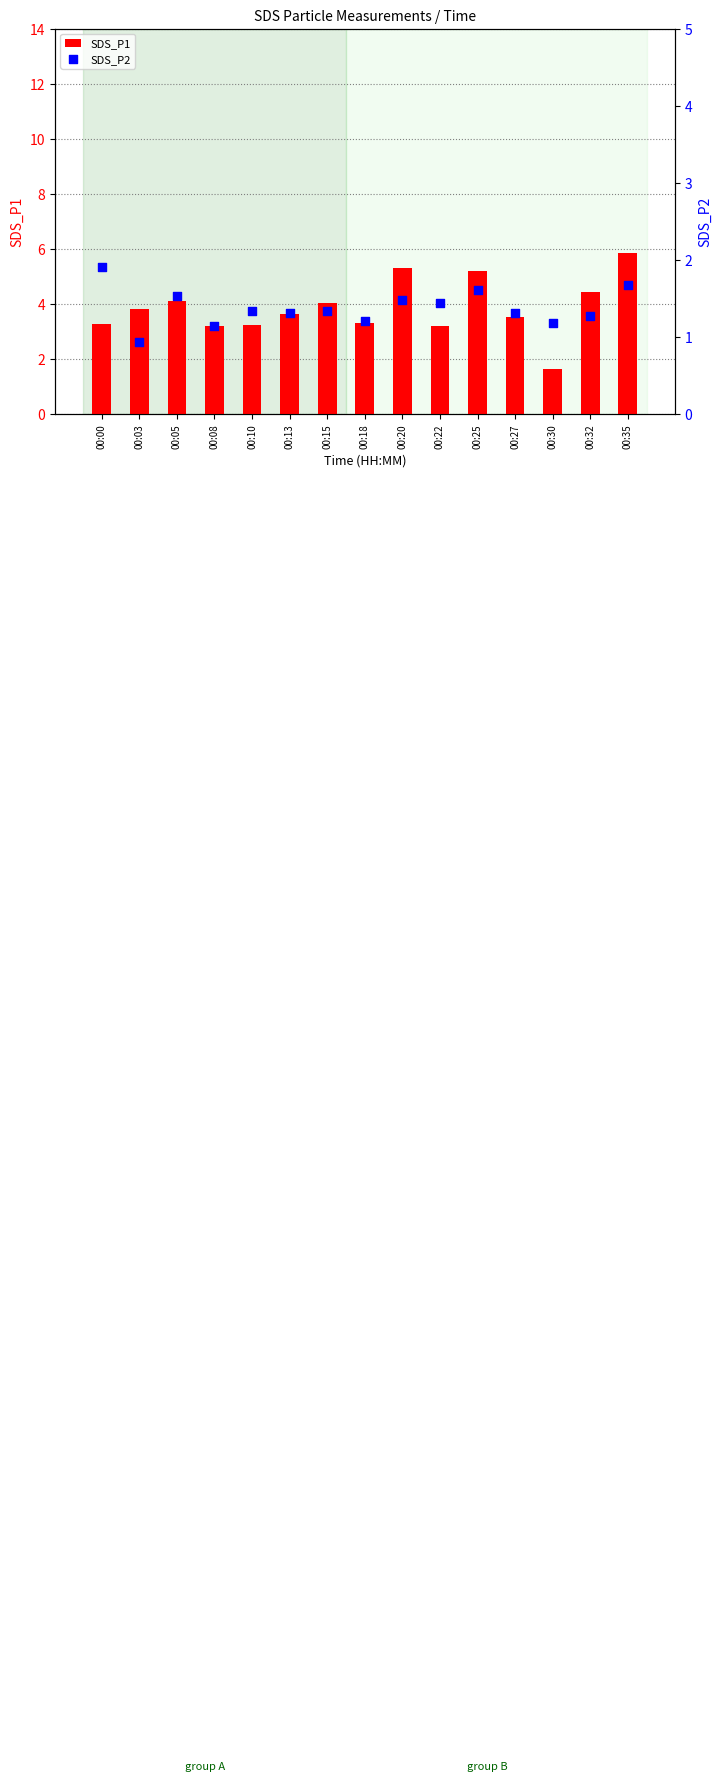

What are all the series names shown in the legend?

SDS_P1, SDS_P2